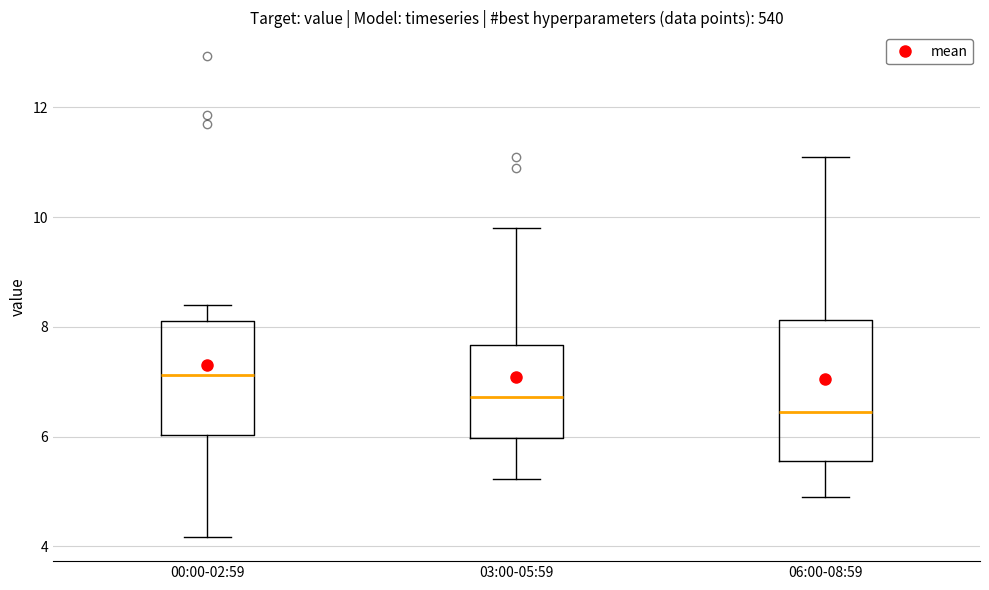

Reading left to right, transcribe this box plot: for each box, give where its median line is, the range the box spans, and where its two whiskers end, as read against the y-axis. The values are not printed on the chart, so give them approximately, as read against the axis.

00:00-02:59: median 7.2, box 6.0 to 8.2, whiskers 4.2 to 8.4
03:00-05:59: median 6.8, box 6.0 to 7.6, whiskers 5.2 to 9.8
06:00-08:59: median 6.4, box 5.6 to 8.2, whiskers 5.0 to 11.2